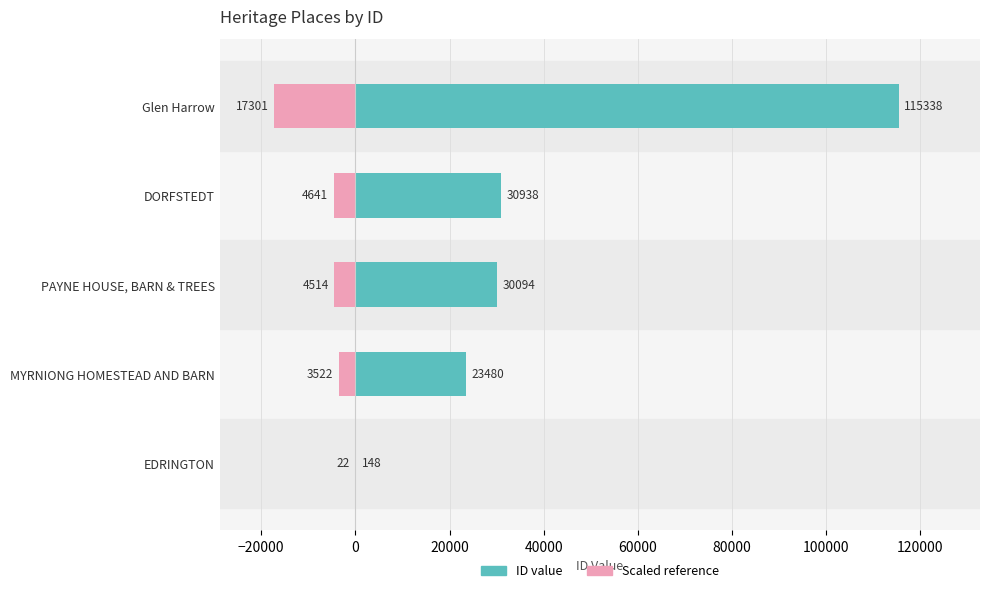

What is the difference between the highest and lowest values at DORFSTEDT?

35578.7